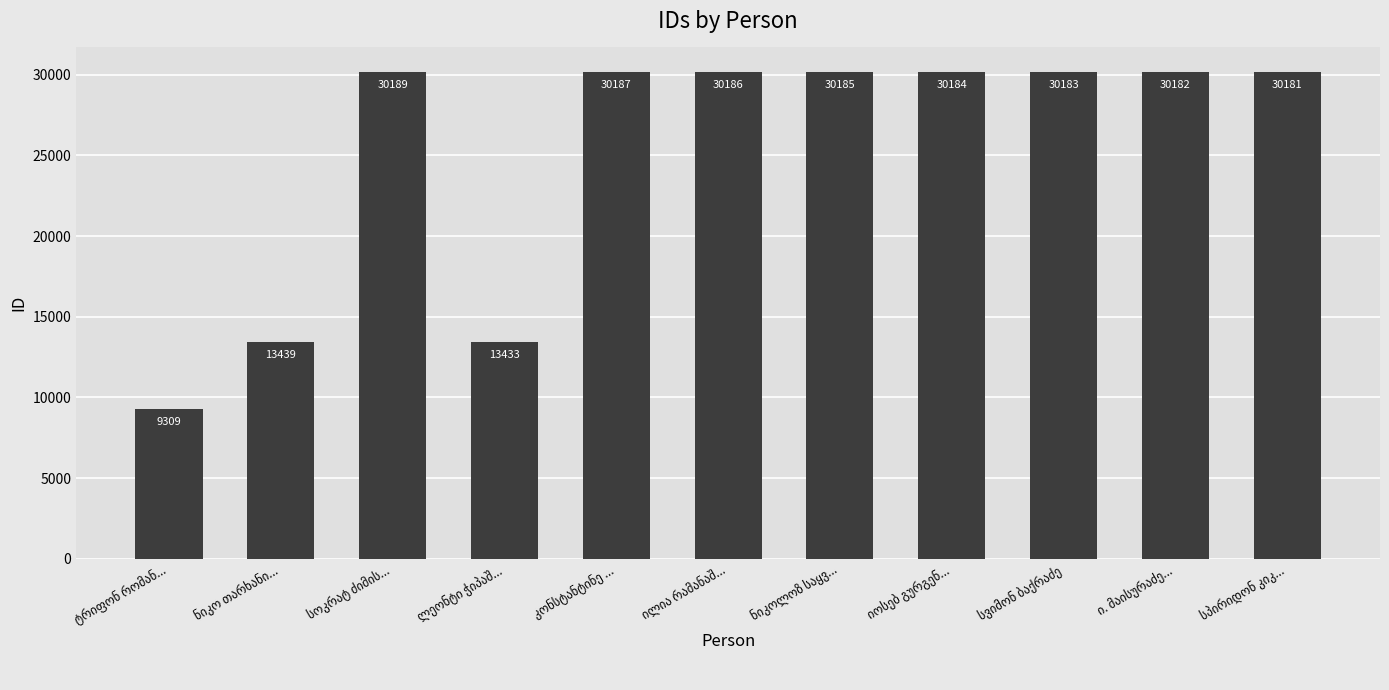

What is the minimum value shown in the chart?

9309